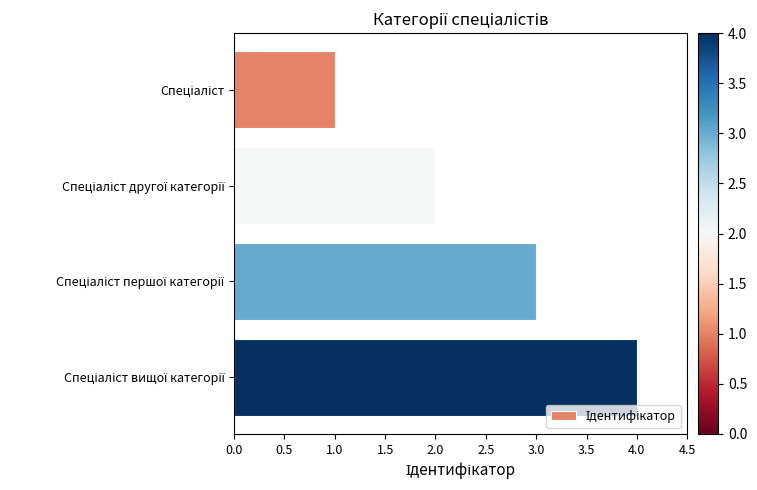

What is the difference between the maximum and minimum values?

3